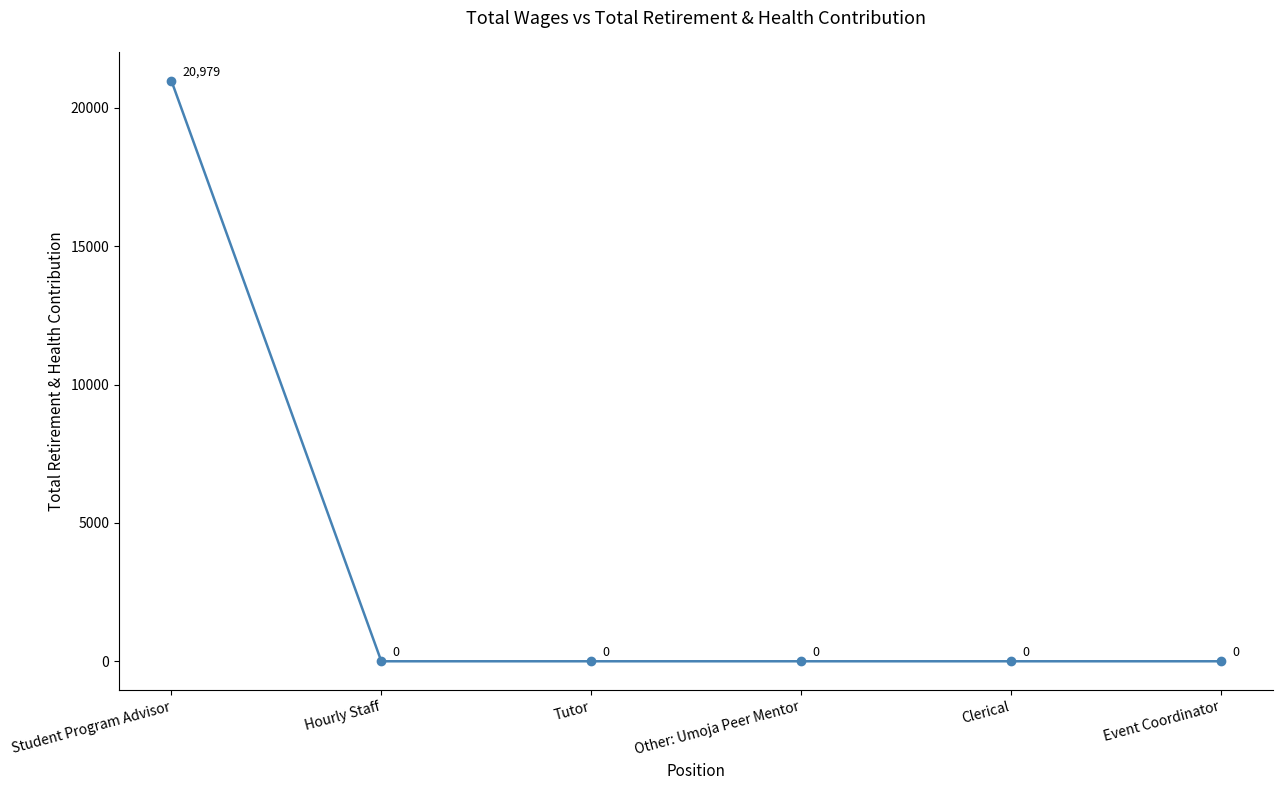

What is the change in value from Student Program Advisor to Clerical?

-20979